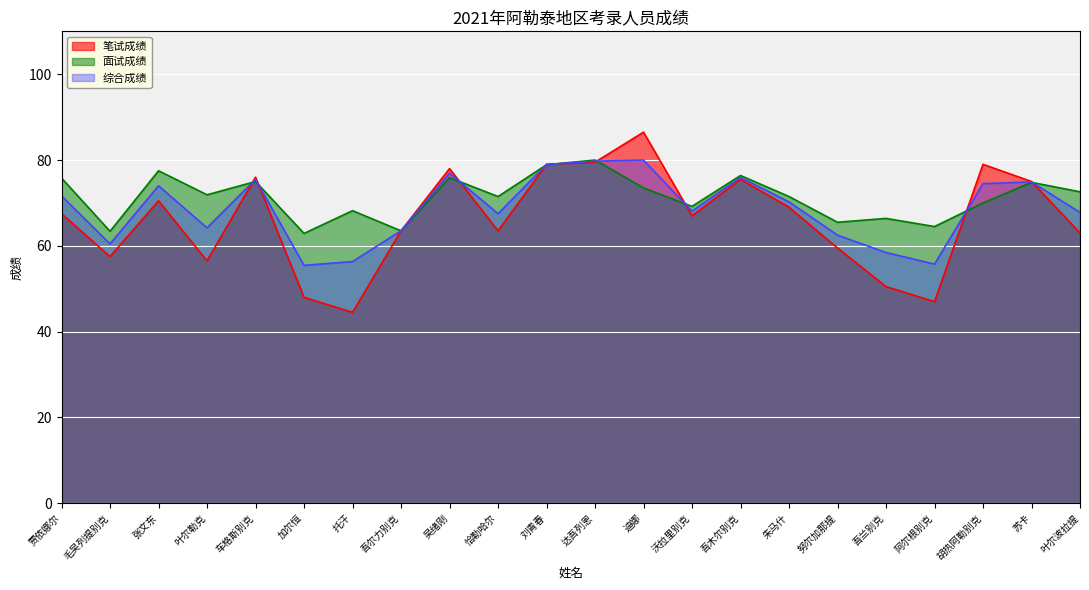

What is the approximate value of 面试成绩 at 叶尔波拉提?

72.6